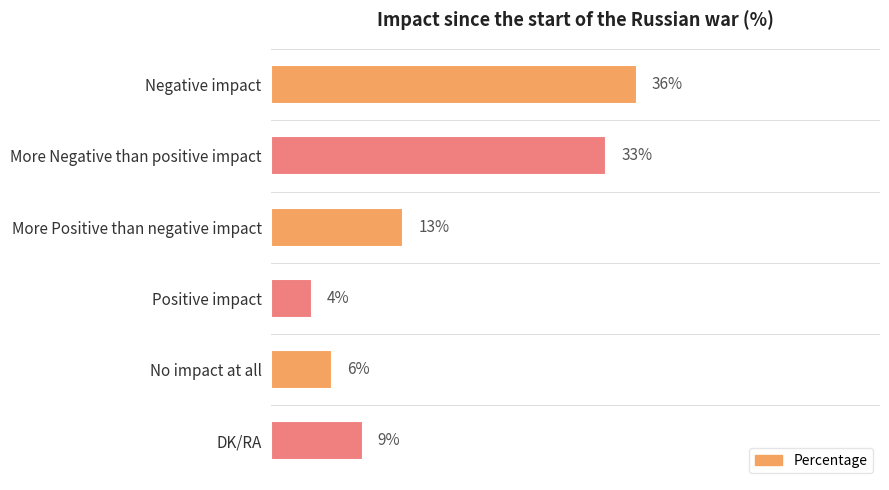

At which category does the chart reach its minimum across all series?

Positive impact